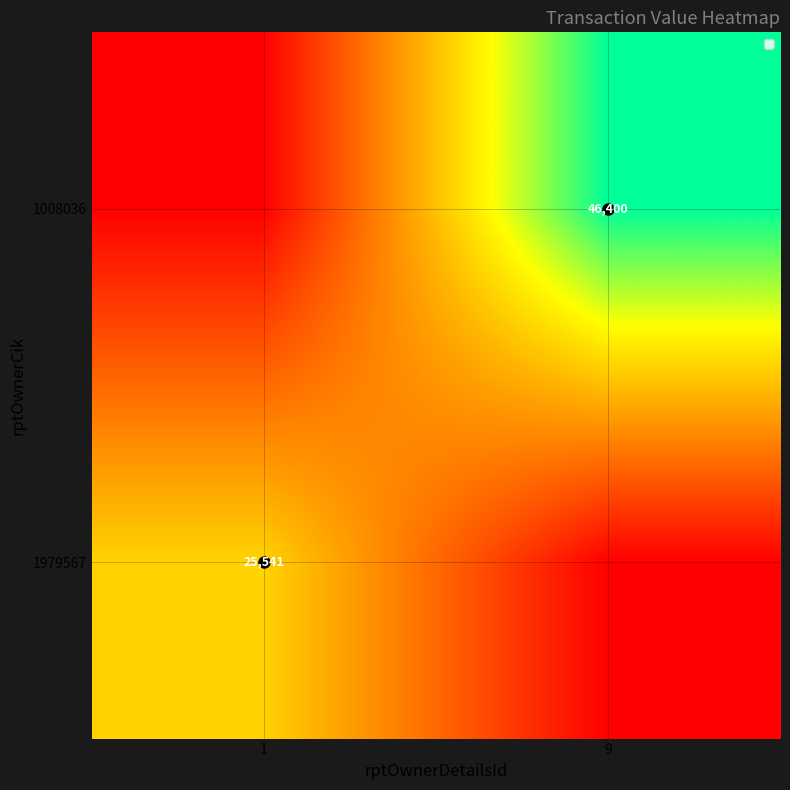

Is it true that 1979567 equals 43144 at 1?

False